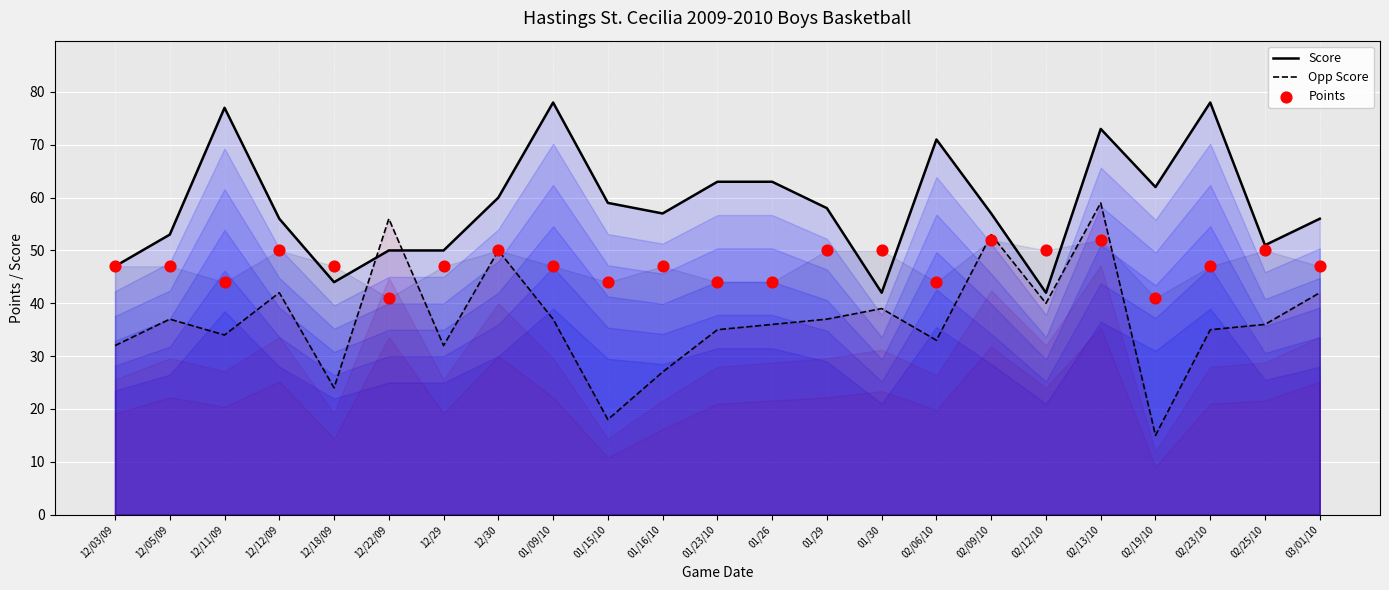

Which series reaches the minimum Y coordinate?

Opp Score